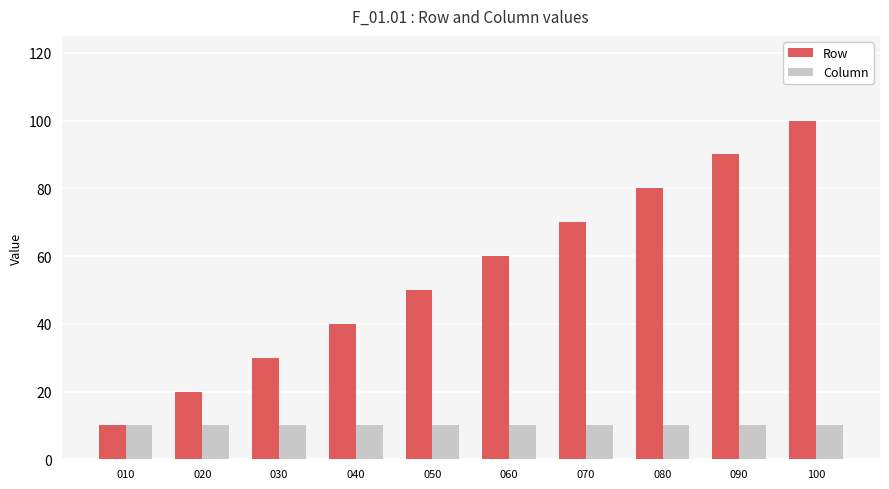

What is the value of the Column bar at the 5th from the left?

10